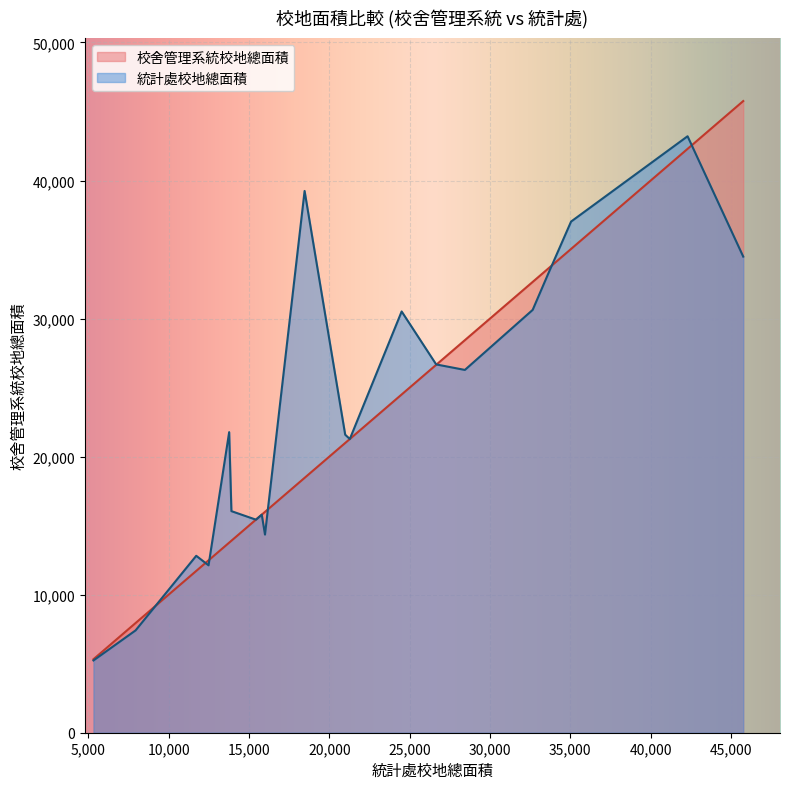

What is the lowest value of the 統計處校地總面積 series?

5235.0